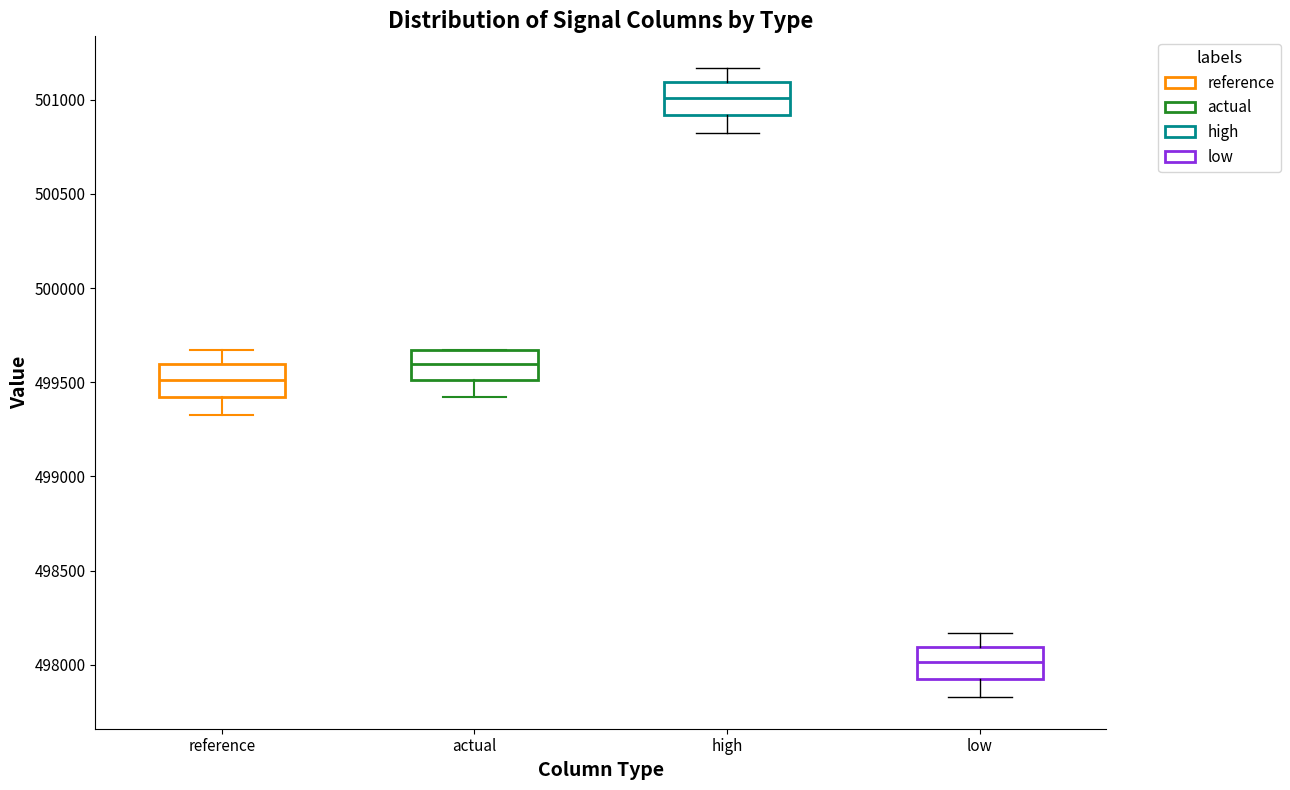

Where is the lower edge of the box for reference on the y-axis? The values are not printed on the chart, so give them approximately, as read against the axis.

499400